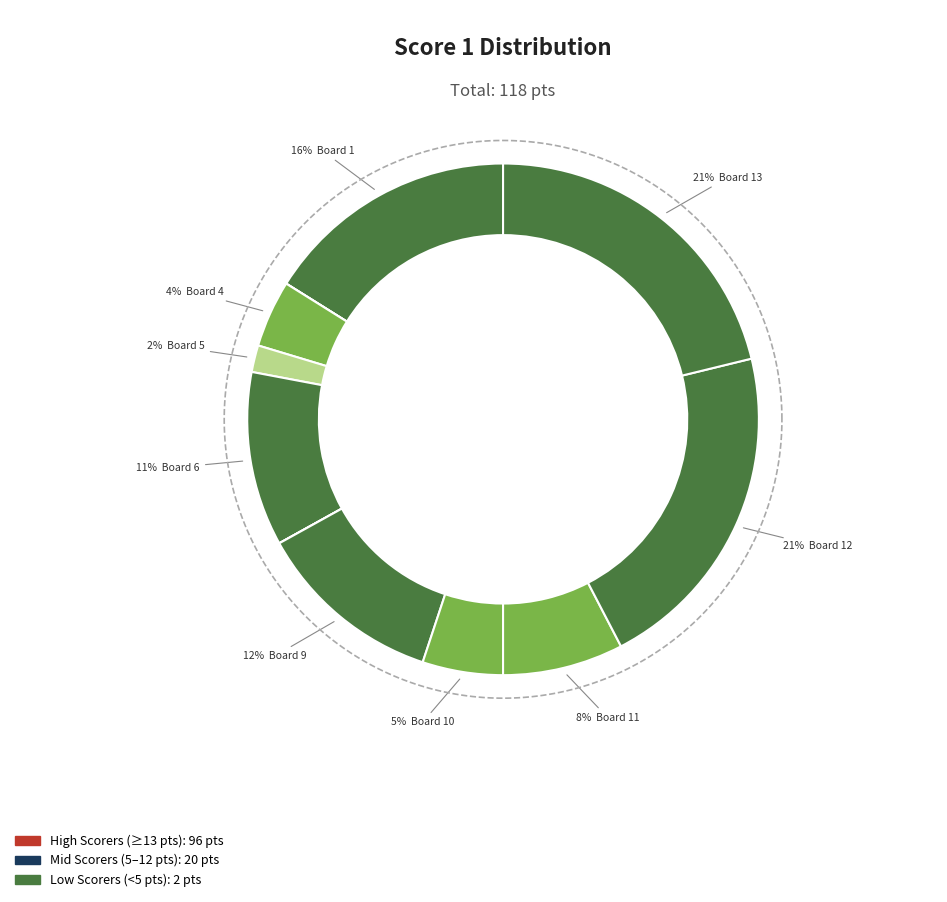

Is the sum of Board 13 (25) and Board 7 (0) greater than half?

No